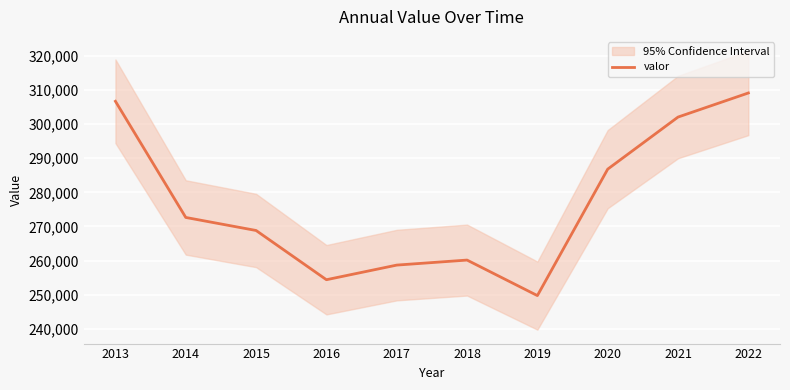

What is the change in value from 2015 to 2020?

+17994